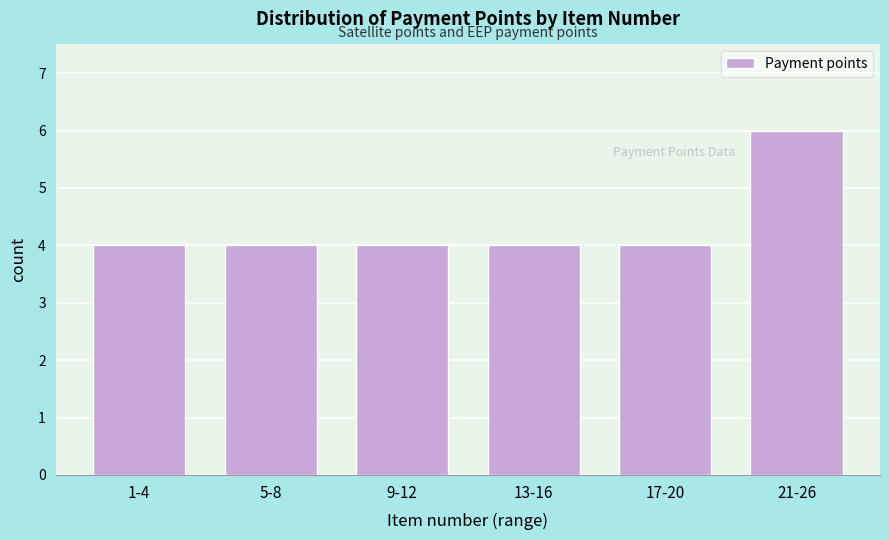

Reading left to right, extract all data points from this chart.

4	4	4	4	4	6